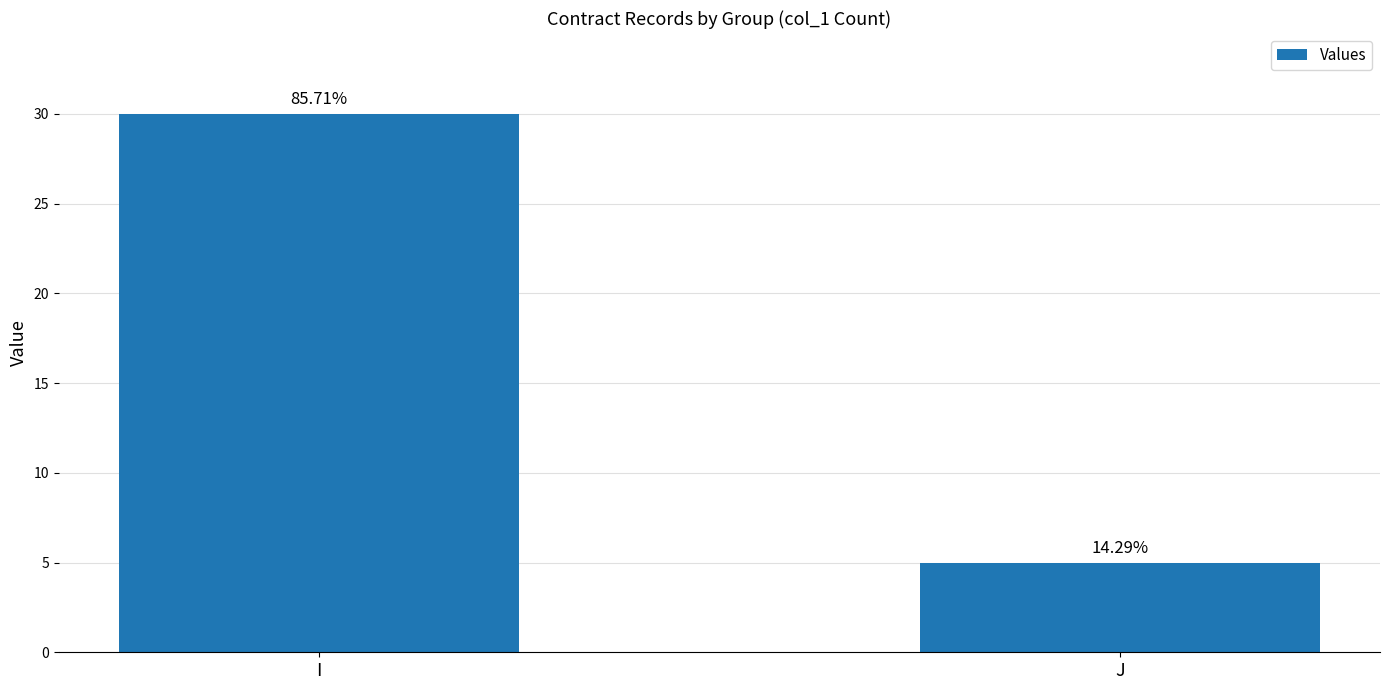

How many bars are there in total?

2